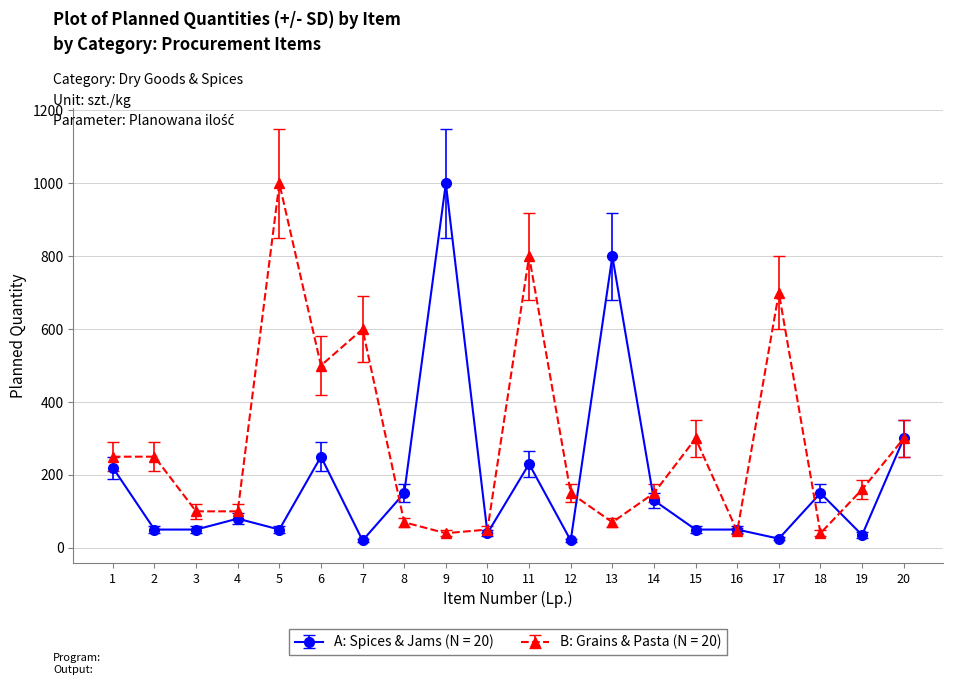

Which series changed the most between 1 and 3?

A: Spices & Jams (N = 20)